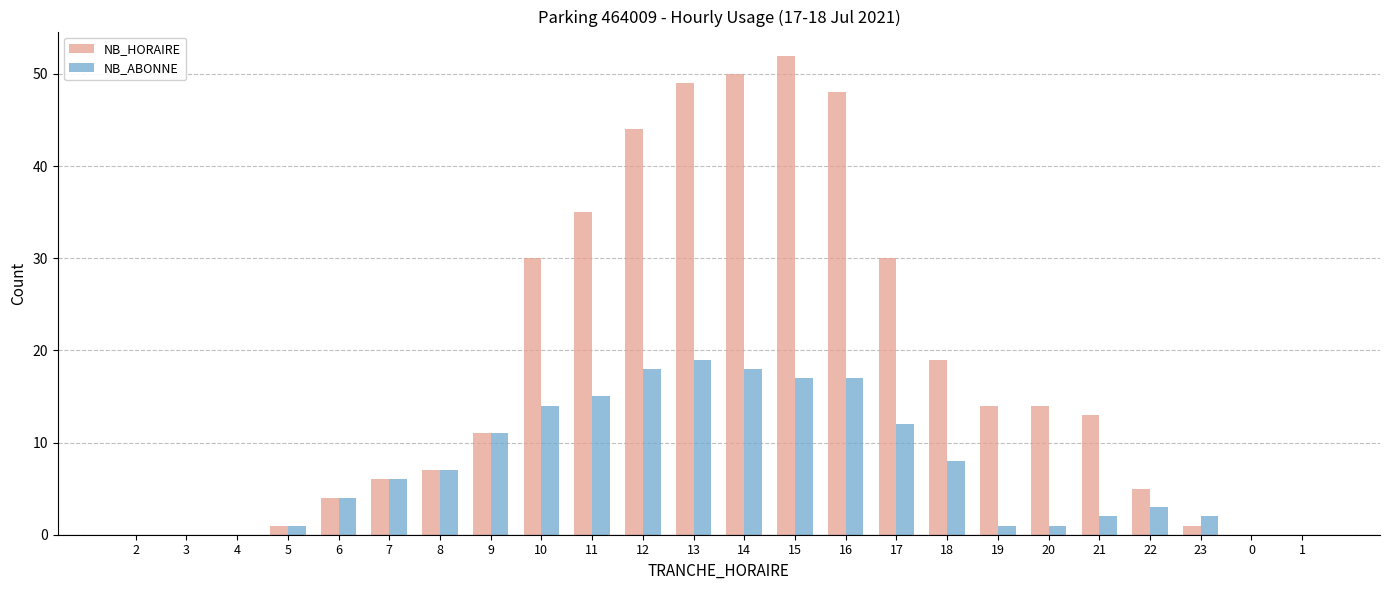

At which label does NB_HORAIRE first exceed 13?

10